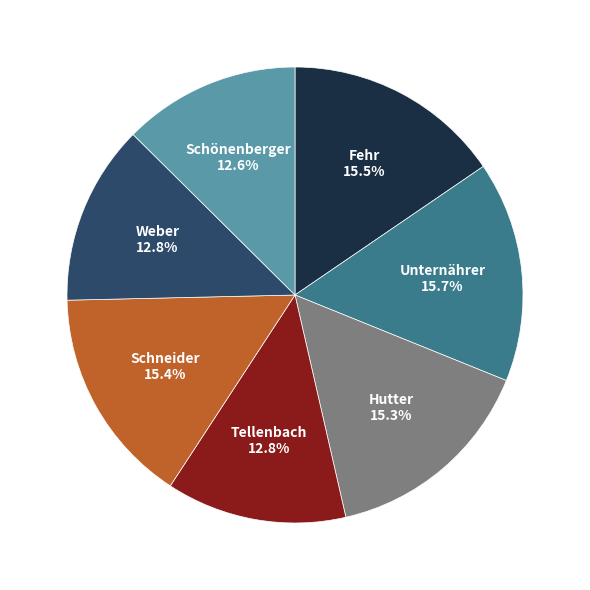

Is there a majority slice in this chart?

No